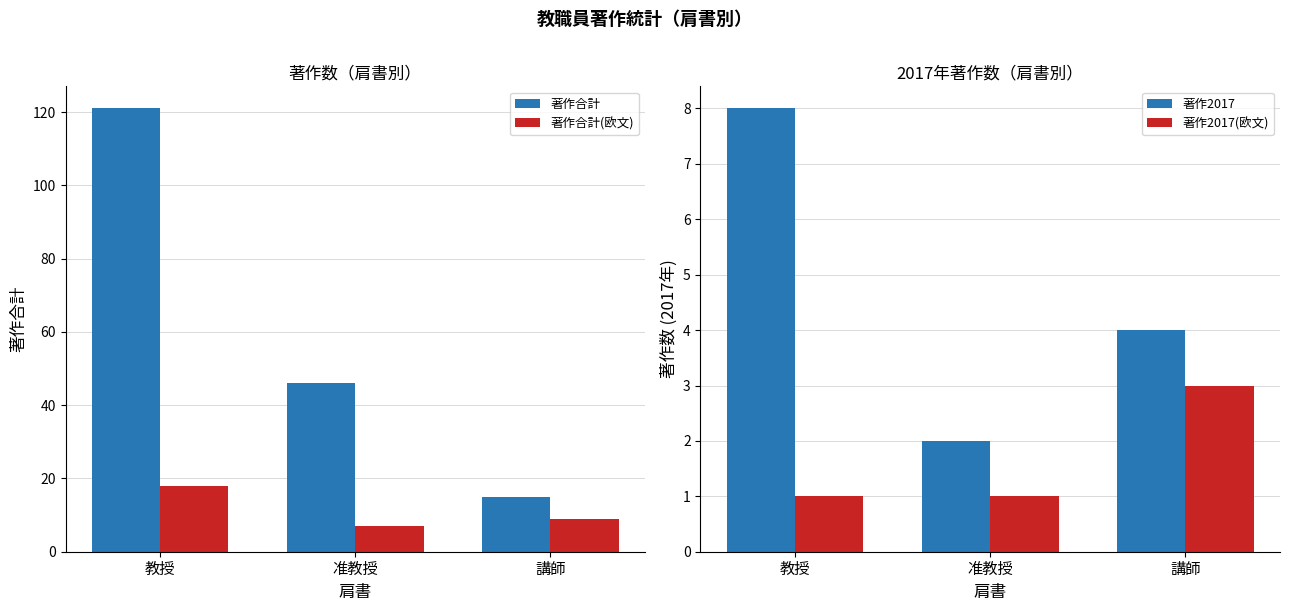

What is the label of the 2nd bar from the right?

准教授